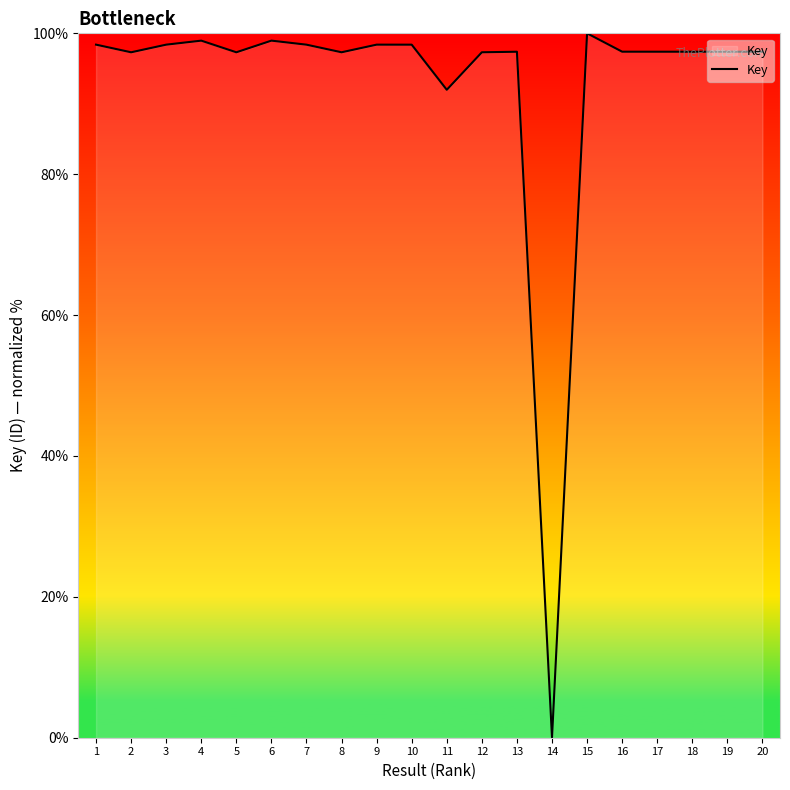

What is the difference between the maximum and second lowest values?

8.0